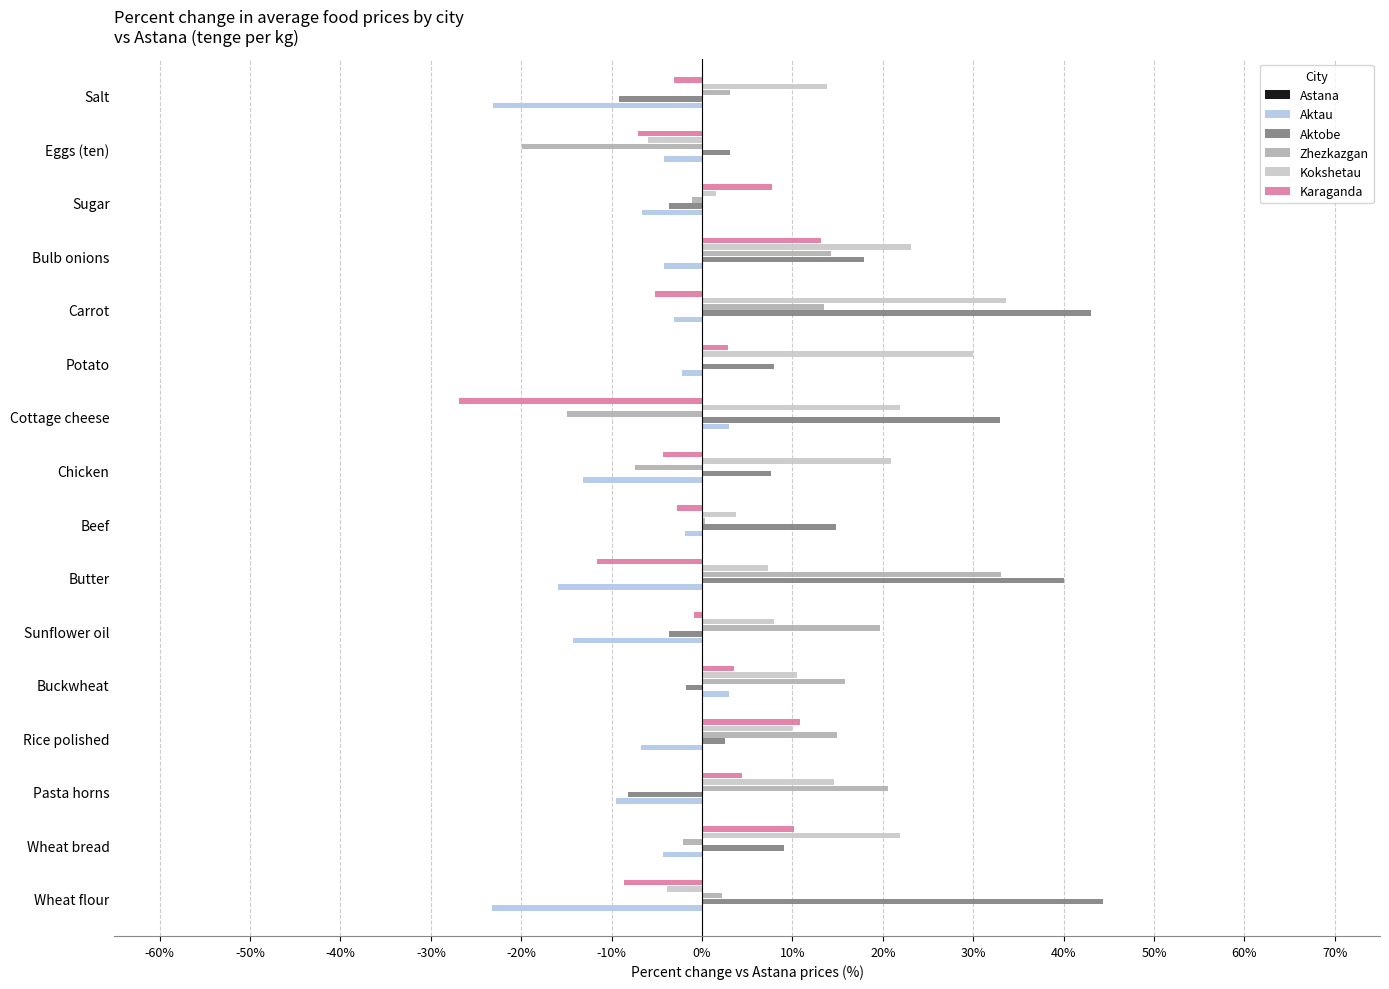

At which category is the sum across all series the highest?

Carrot